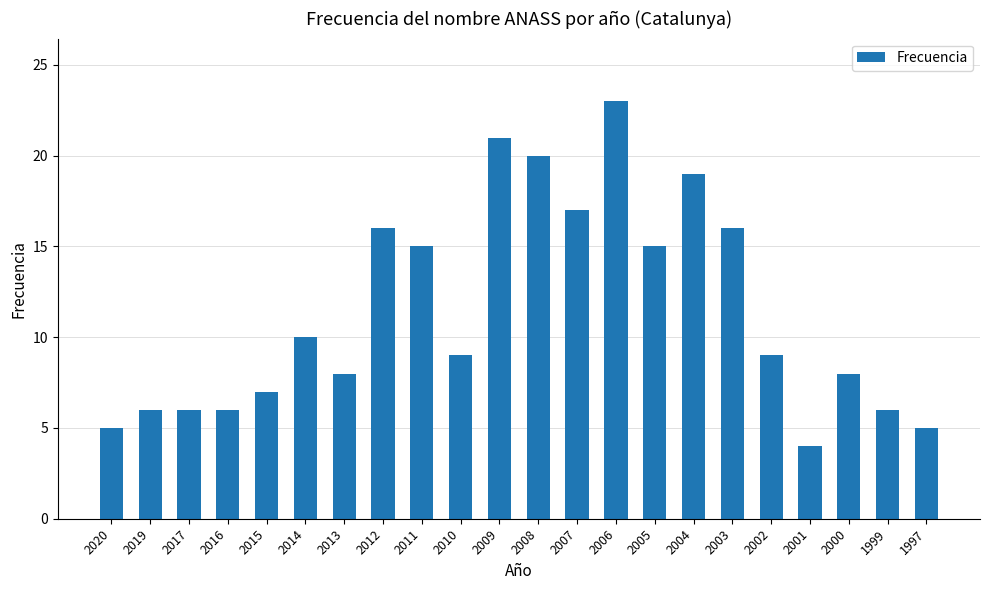

Read the value at 2014.

10